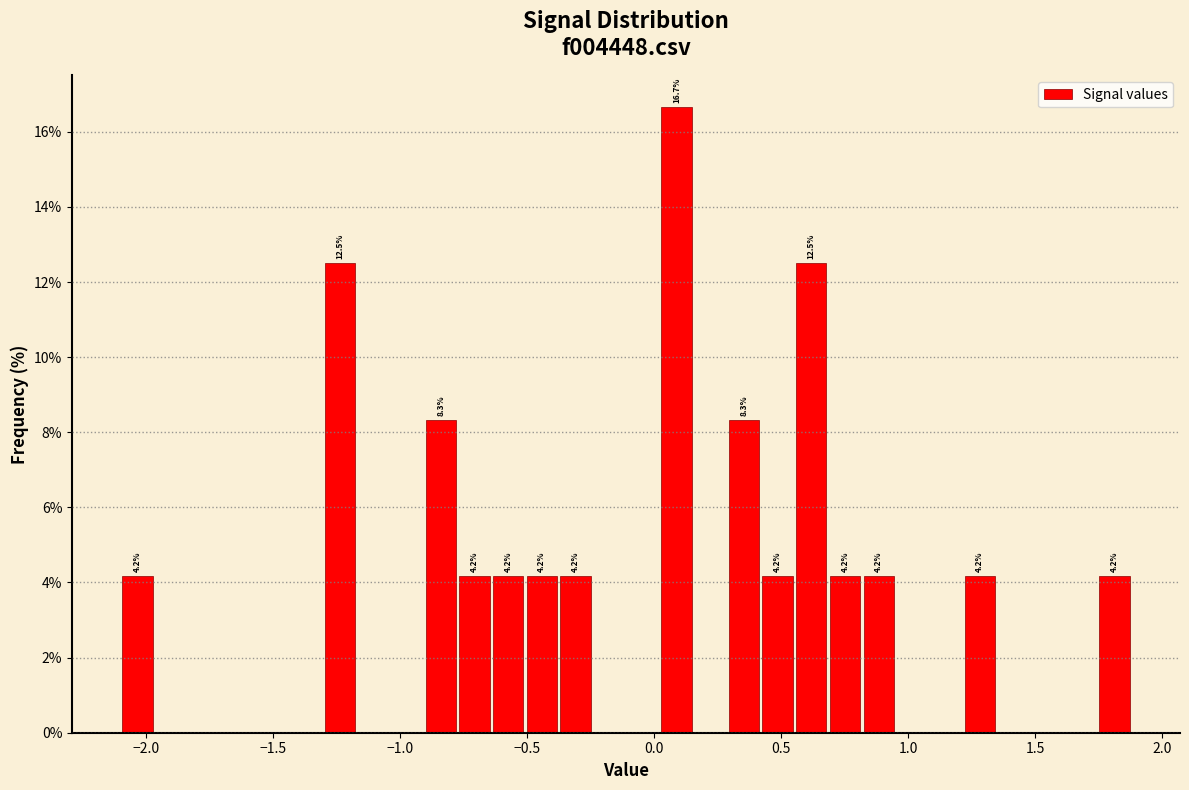

Around what value on the x-axis is the tallest bar? Give the approximate position of its centre, as read against the axis.

0.10